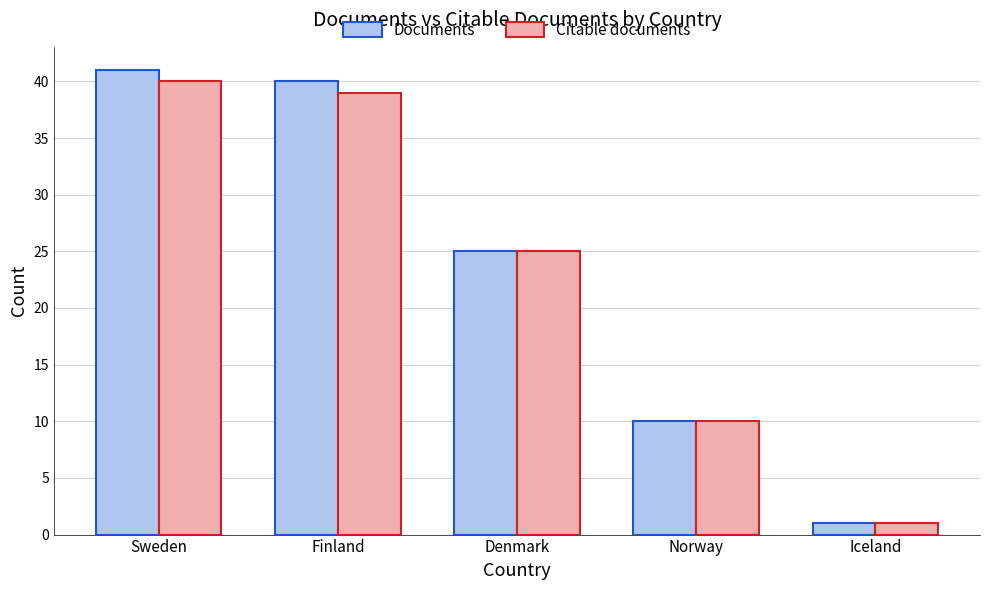

How many series are shown in this chart?

2